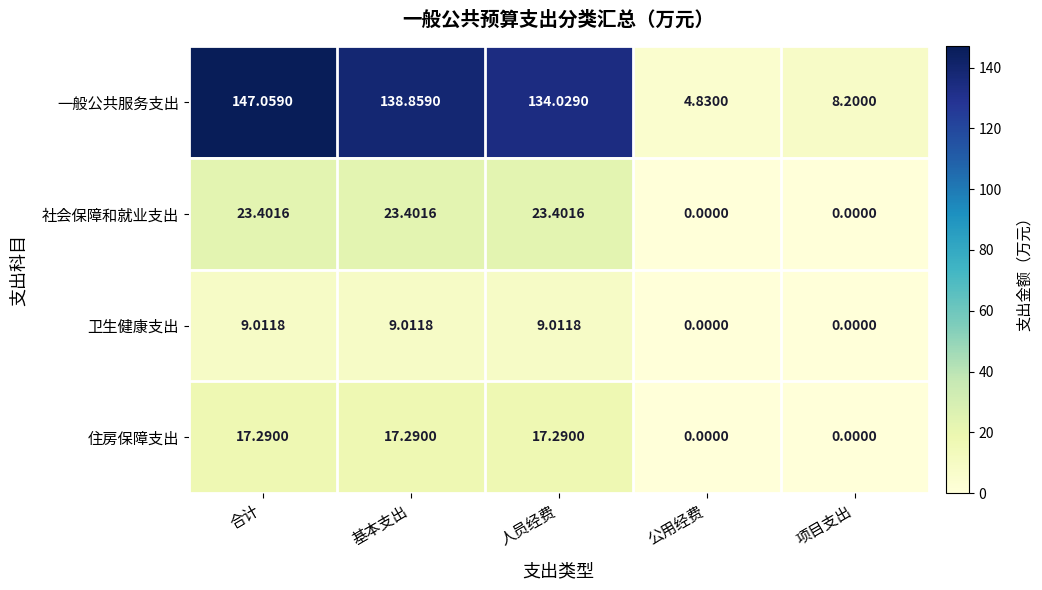

Which series changed the most between 基本支出 and 公用经费?

一般公共服务支出